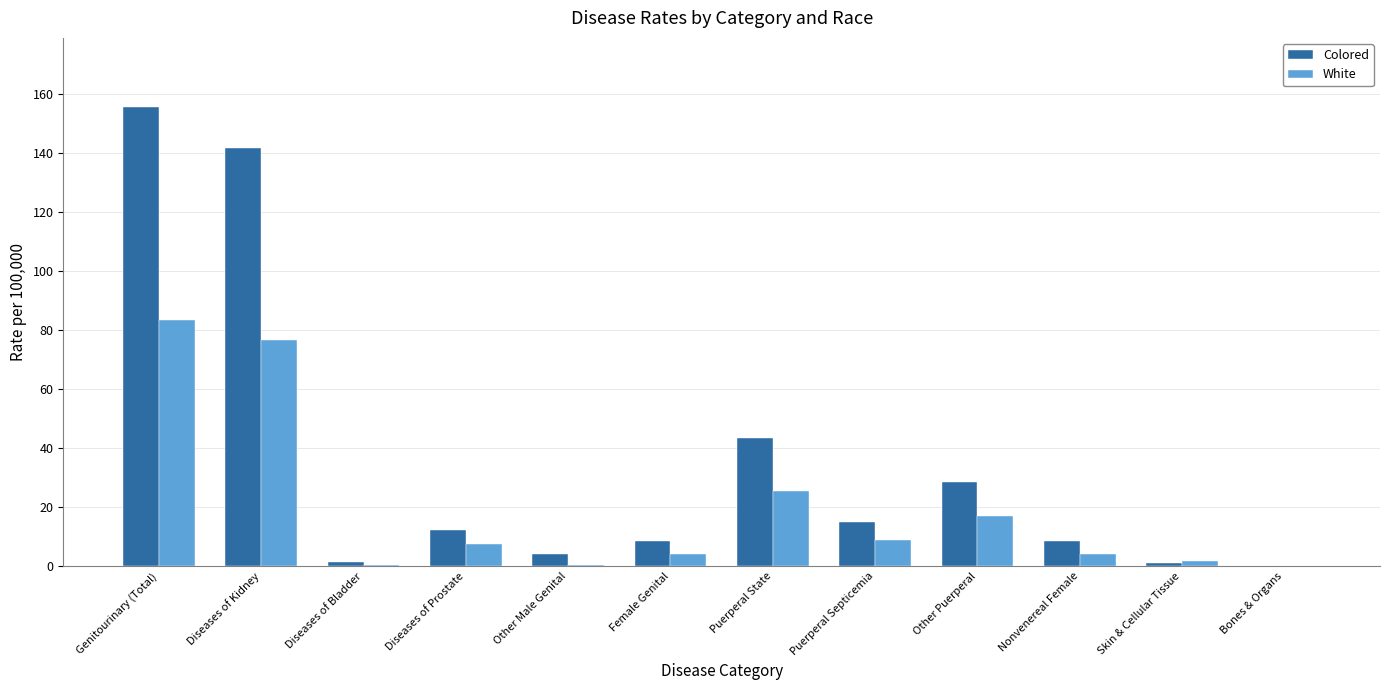

Is it true that Colored equals 14.8 at Puerperal Septicemia?

True